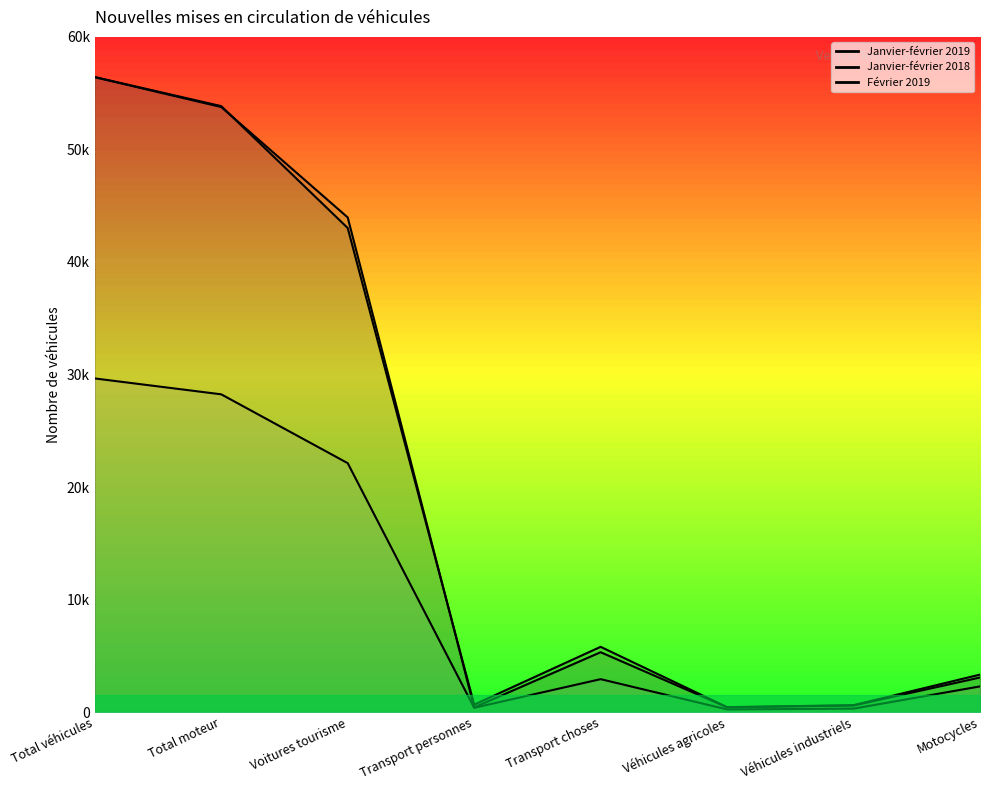

True or false: Février 2019 and Janvier-février 2019 cross at least once.

False